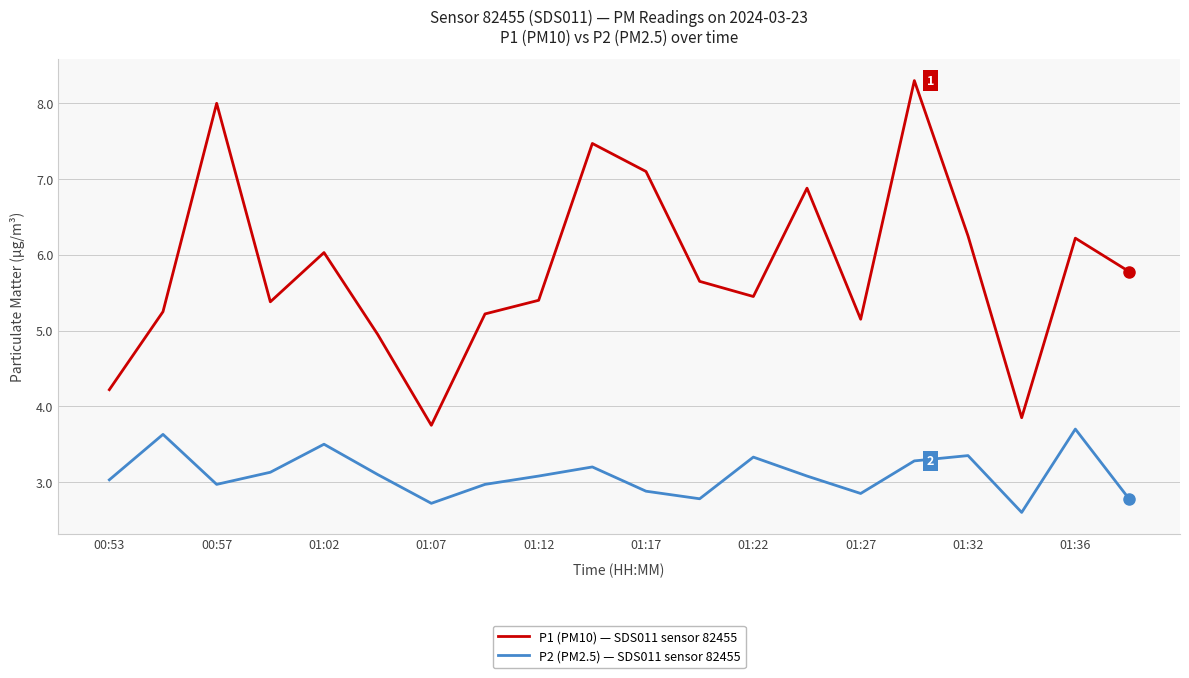

Which series has the largest total across all categories?

P1 (PM10) — SDS011 sensor 82455